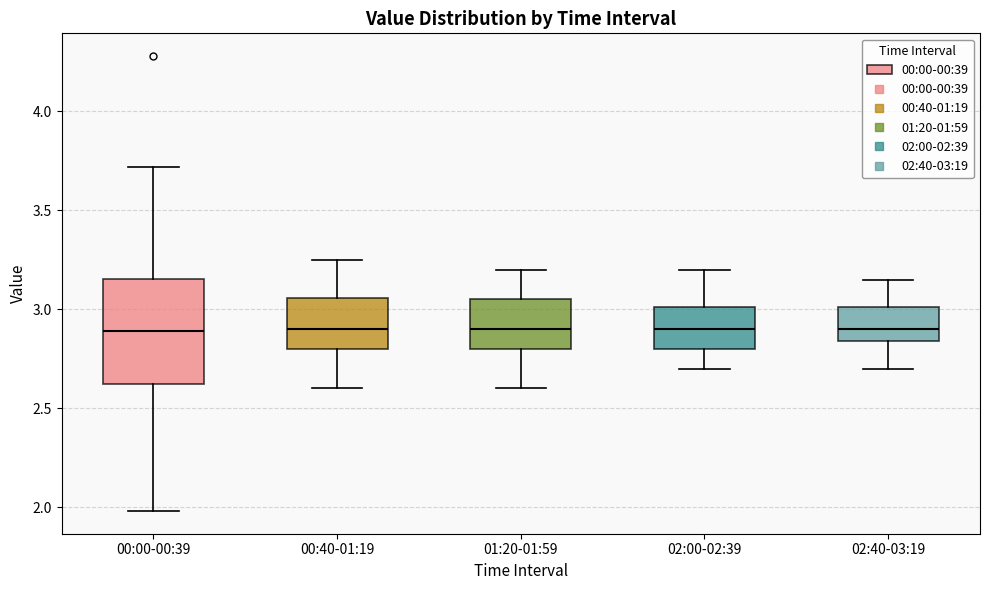

Where does the median line of the box for 00:40-01:19 sit on the y-axis? The values are not printed on the chart, so give them approximately, as read against the axis.

2.90